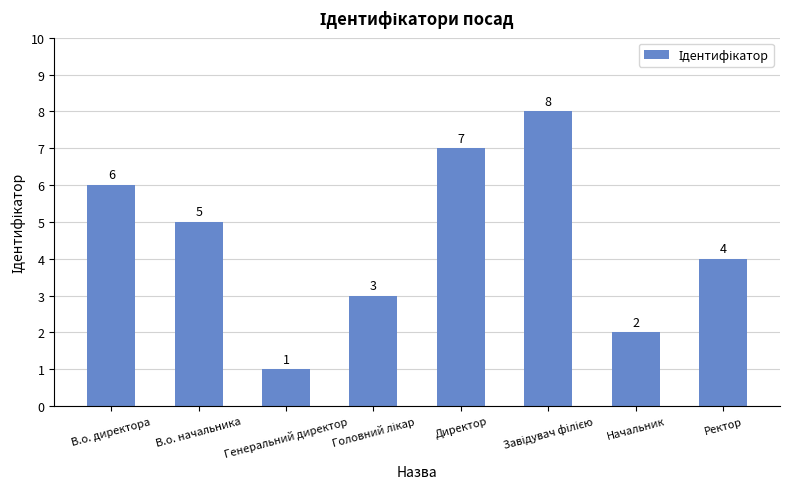

What is the greatest value displayed?

8